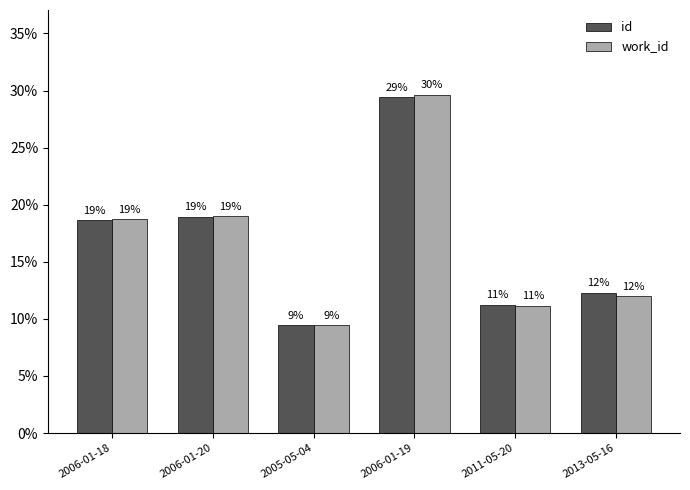

Which series has the widest spread of values?

work_id